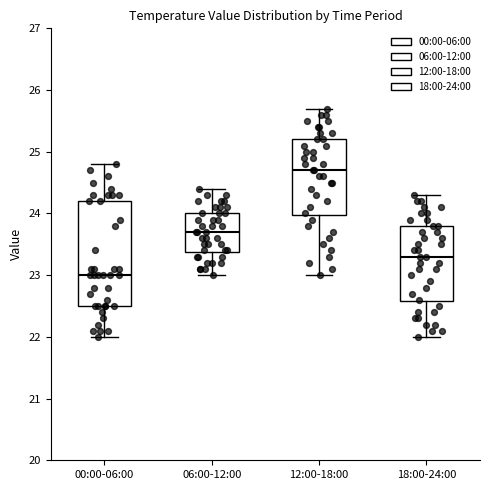

Which box's median line is the lowest?

00:00-06:00